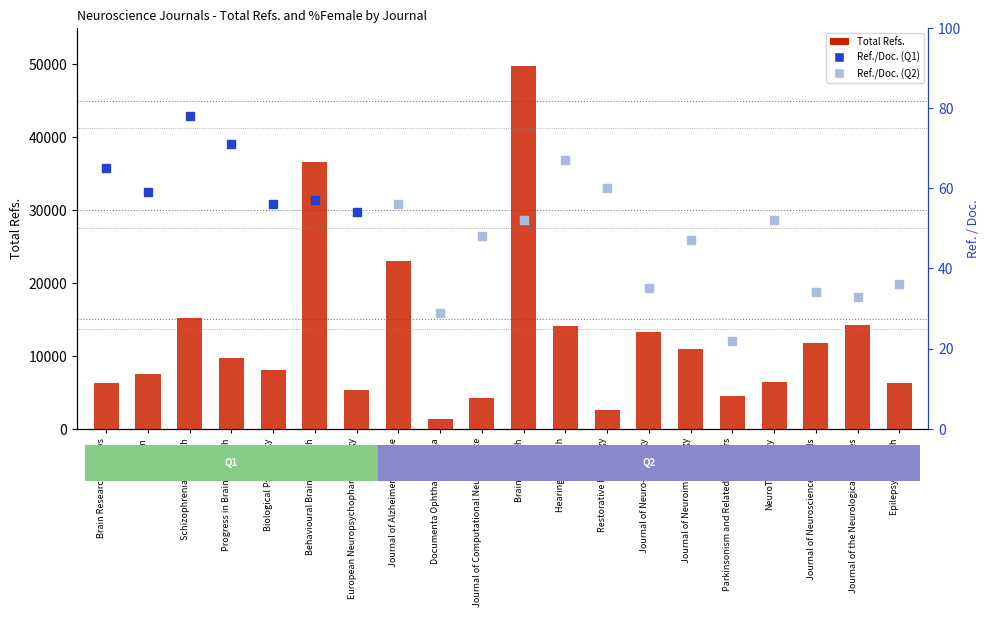

What is the ratio of the value at Journal of Neuroimmunology to the value at Journal of Neuro-Oncology?

0.8